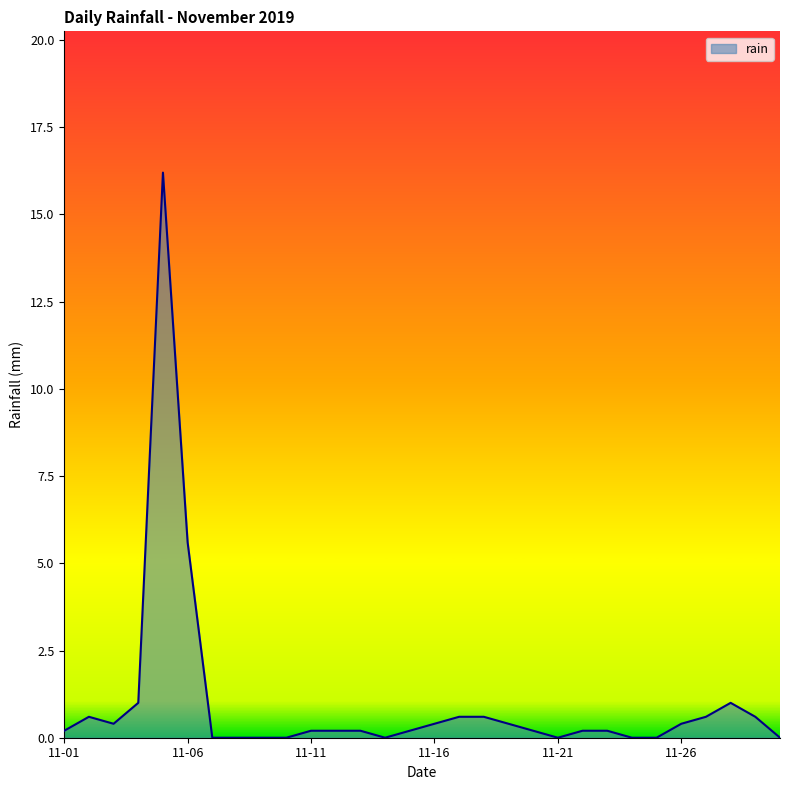

What is the greatest value displayed?

16.2